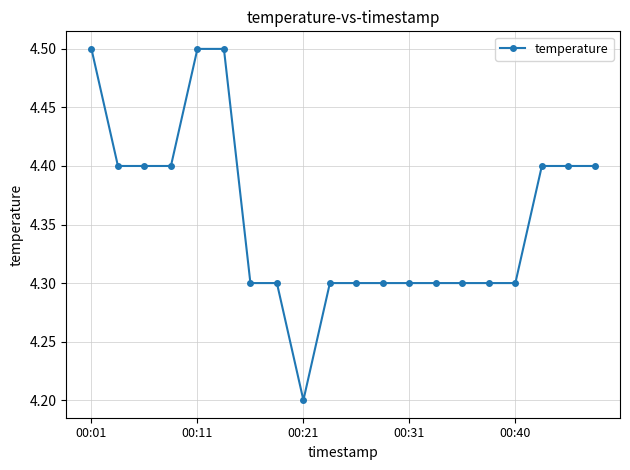

Reading right to left, extract all data points from this chart.

4.4	4.4	4.4	4.3	4.3	4.3	4.3	4.3	4.3	4.3	4.3	4.2	4.3	4.3	4.5	4.5	4.4	4.4	4.4	4.5